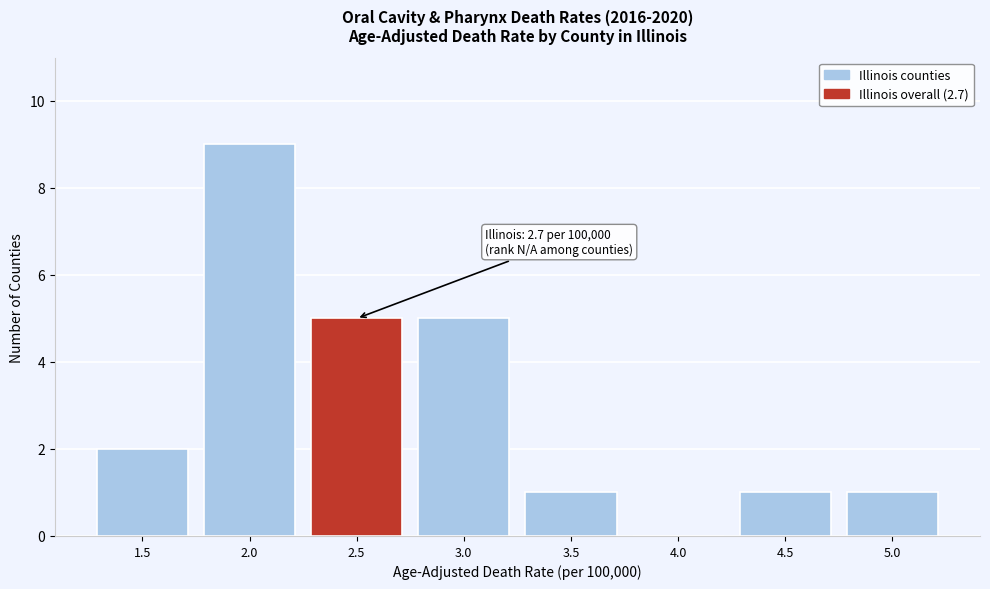

Reading left to right, extract all data points from this chart.

1.5=2	2.0=9	2.5=5	3.0=5	3.5=1	4.0=0	4.5=1	5.0=1